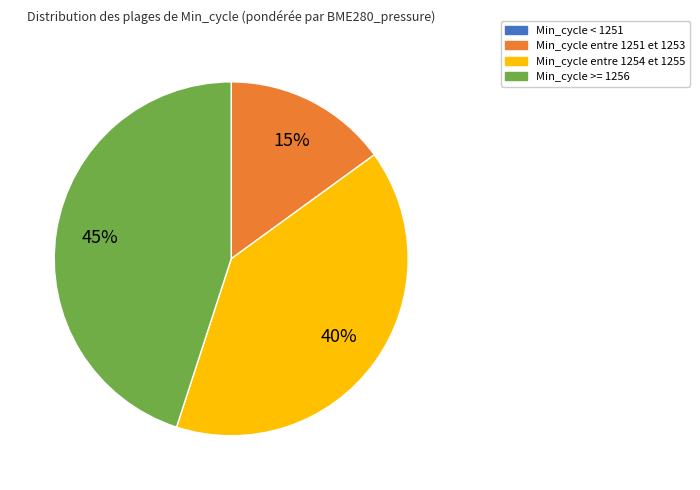

Is there any slice that represents more than half of the pie?

No